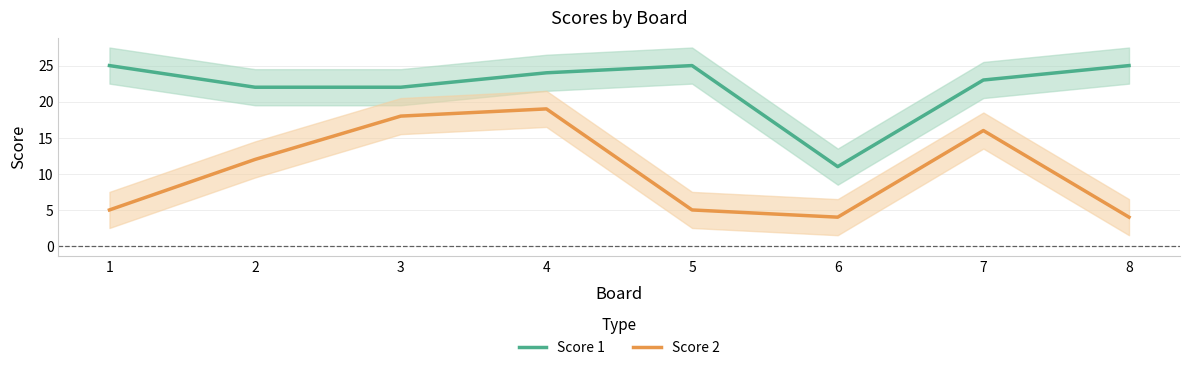

True or false: Score 2 has more than 0 interior local peaks.

True